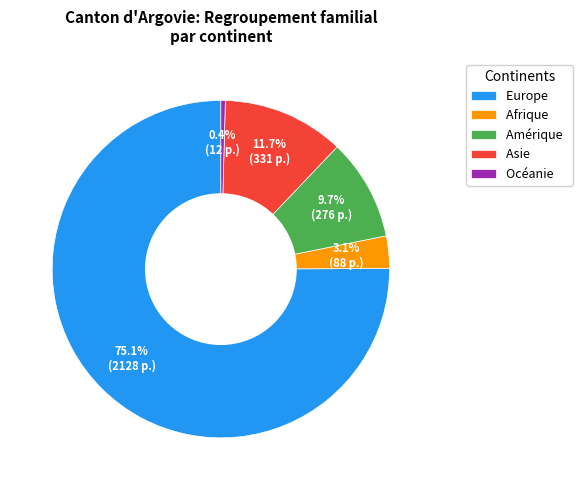

Does any single category account for the majority?

Yes